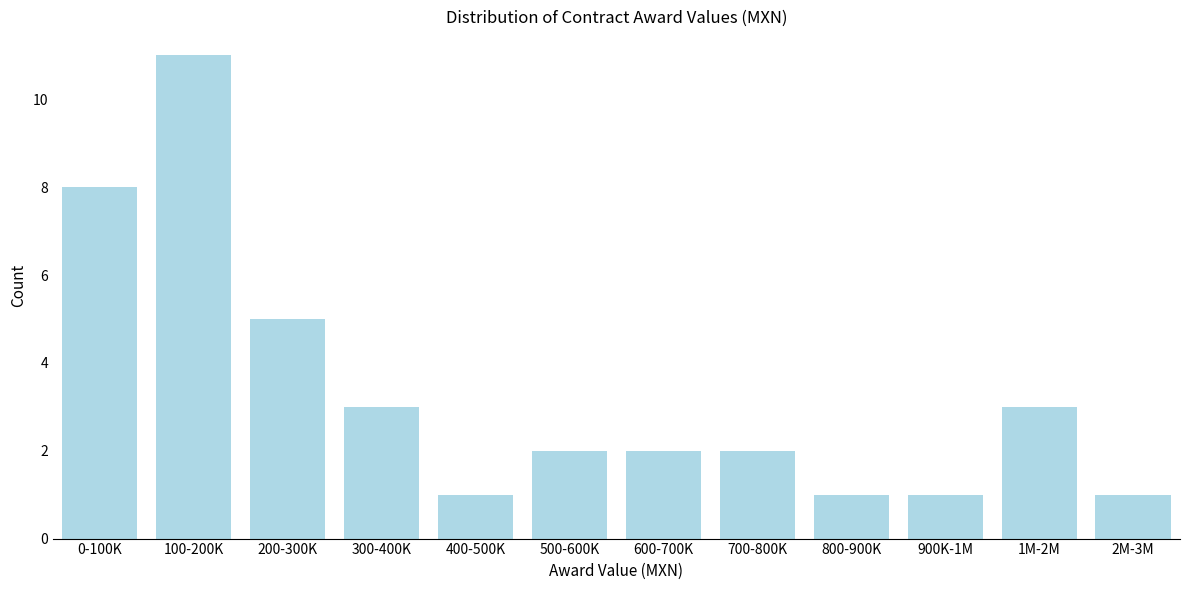

Reading left to right, extract all data points from this chart.

0-100K=8	100-200K=11	200-300K=5	300-400K=3	400-500K=1	500-600K=2	600-700K=2	700-800K=2	800-900K=1	900K-1M=1	1M-2M=3	2M-3M=1